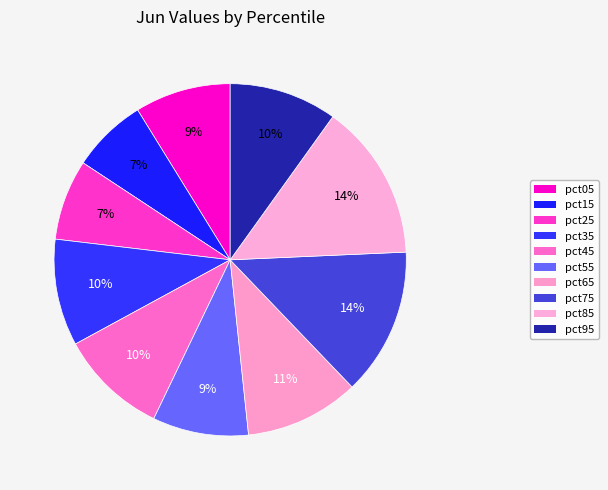

What portion of the pie excludes pct55?

91.2%